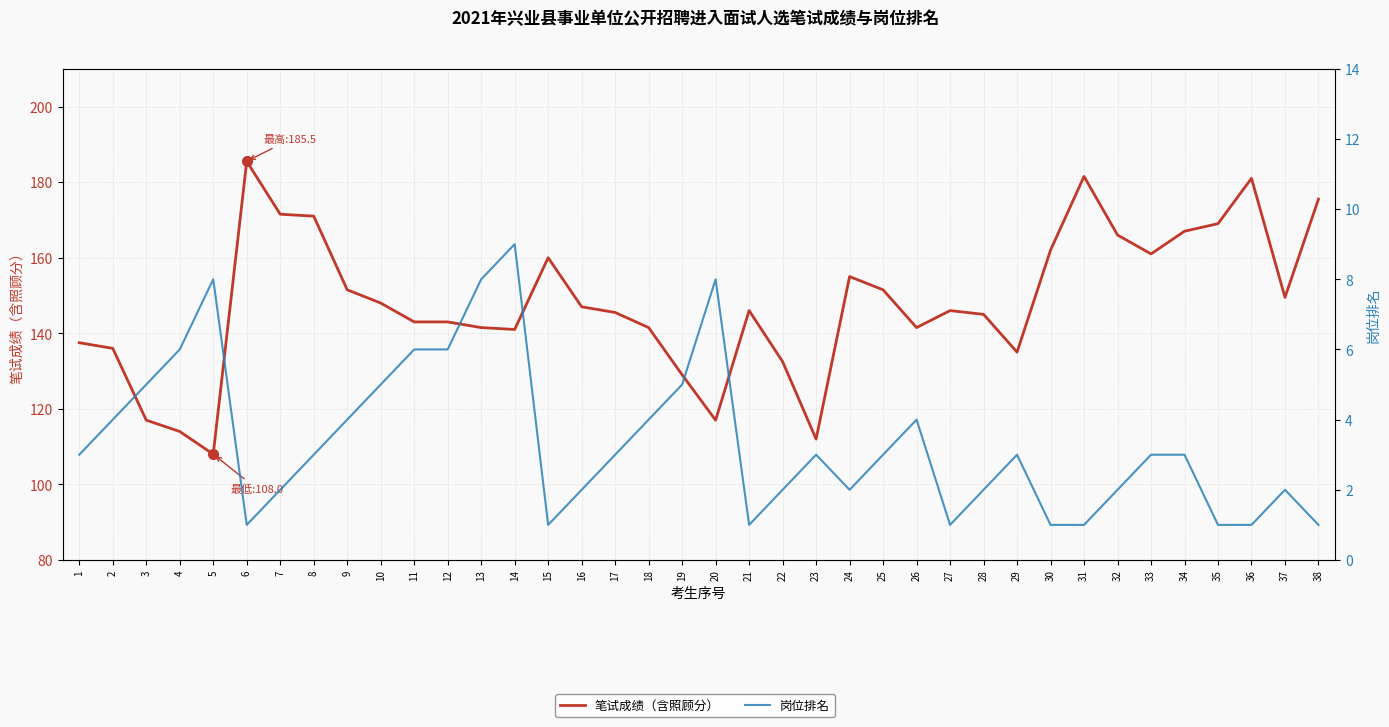

The 笔试成绩（含照顾分） series shows 137.5 at 1. True or false?

True